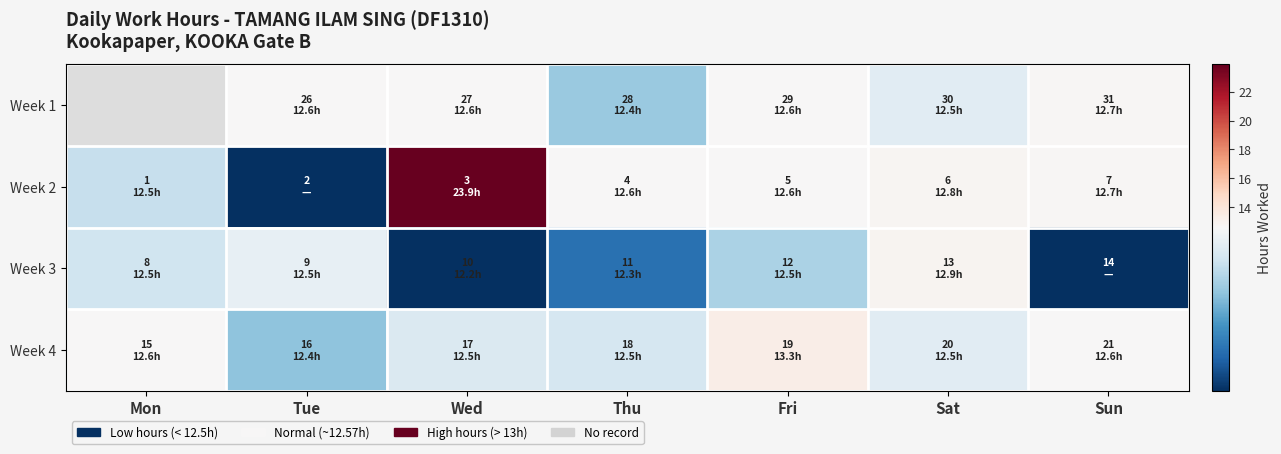

Rank the series at Wed from highest to lowest value.

Week 2, Week 1, Week 4, Week 3